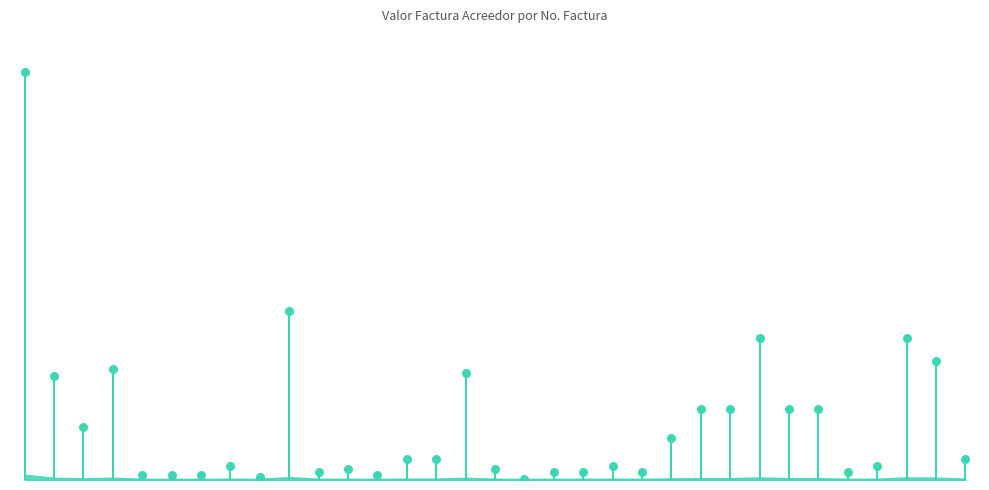

What is the change in value from 14142 to 16394?

-574800